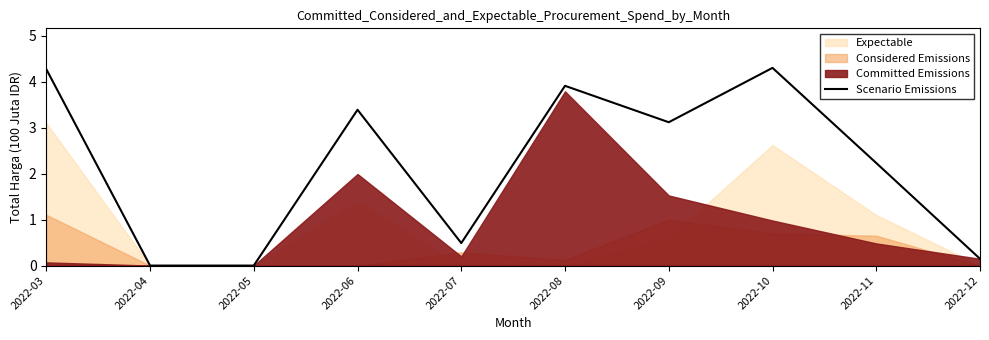

True or false: there are more than 0 points higher than both neighbors.

True